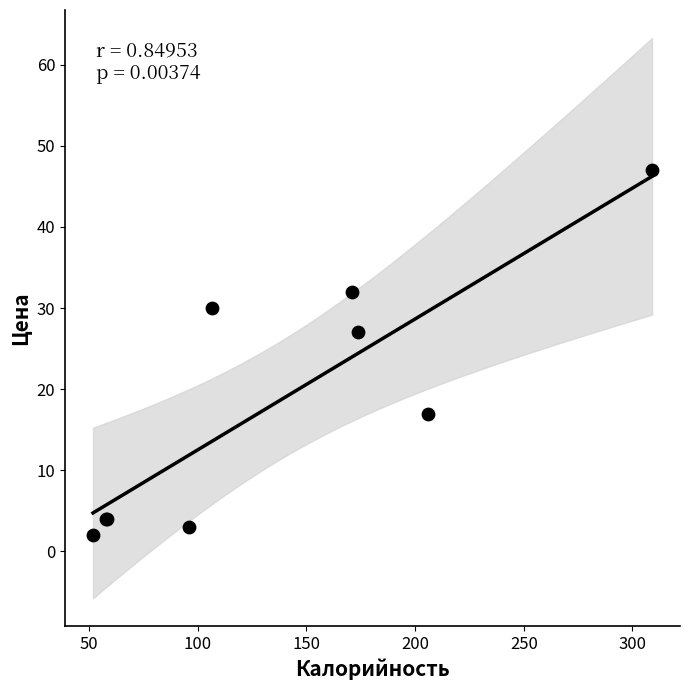

What Y value in the scatter plot is closest to 24?

27